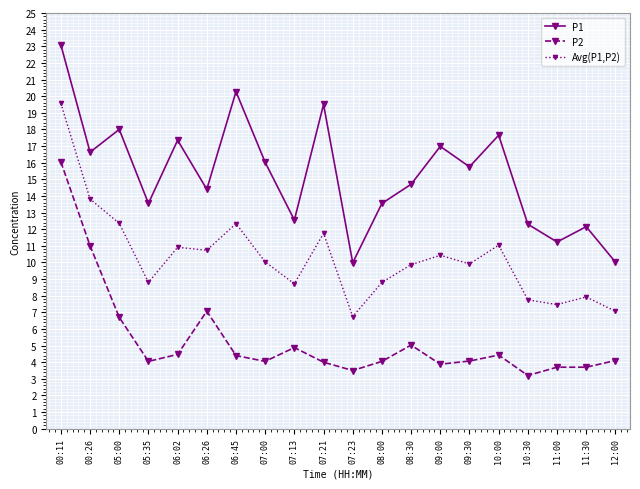

True or false: P2 has more than 0 points higher than both neighbors.

True